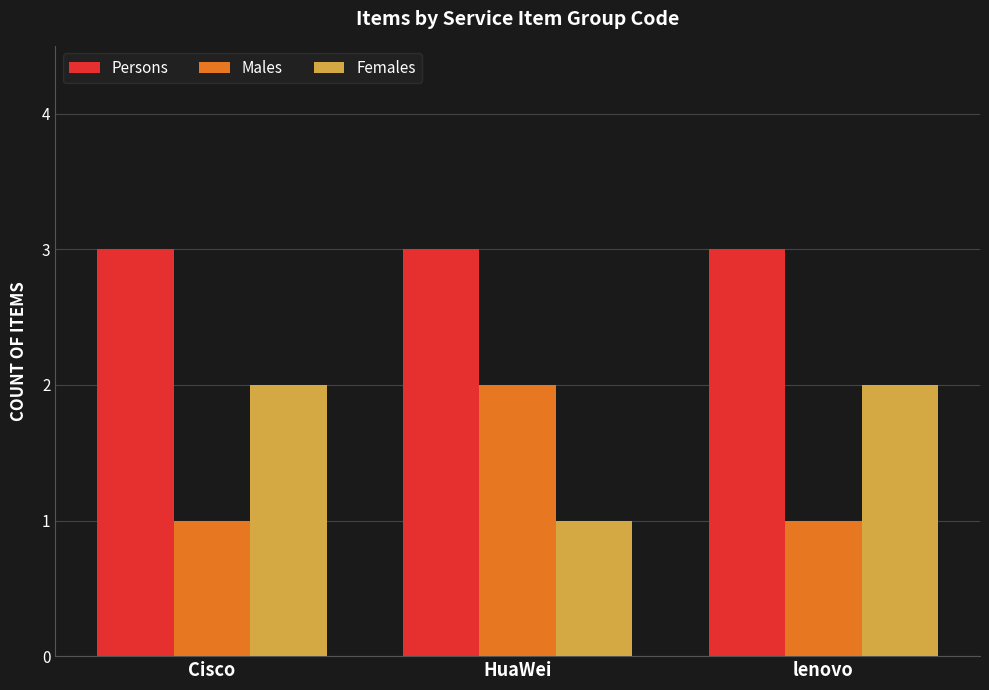

At lenovo, list the series in order from smallest to largest.

Males, Females, Persons